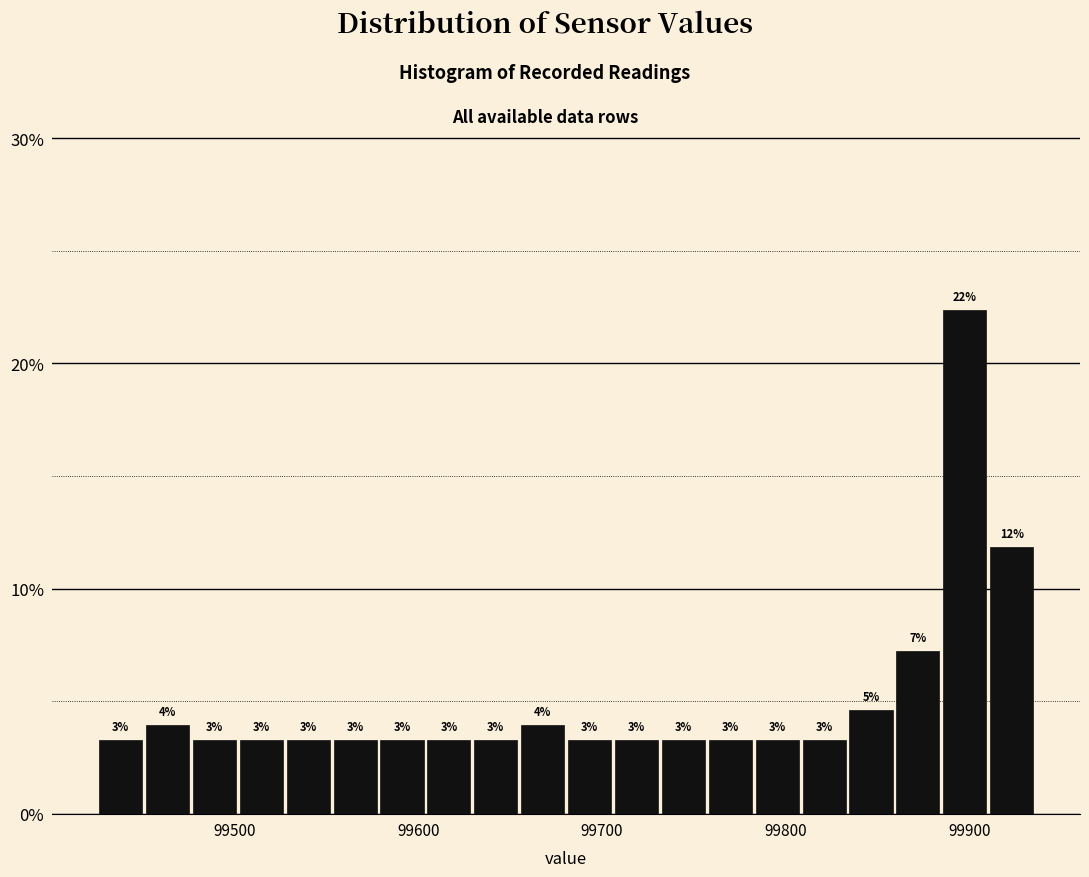

Around what value on the x-axis is the tallest bar? Give the approximate position of its centre, as read against the axis.

99900